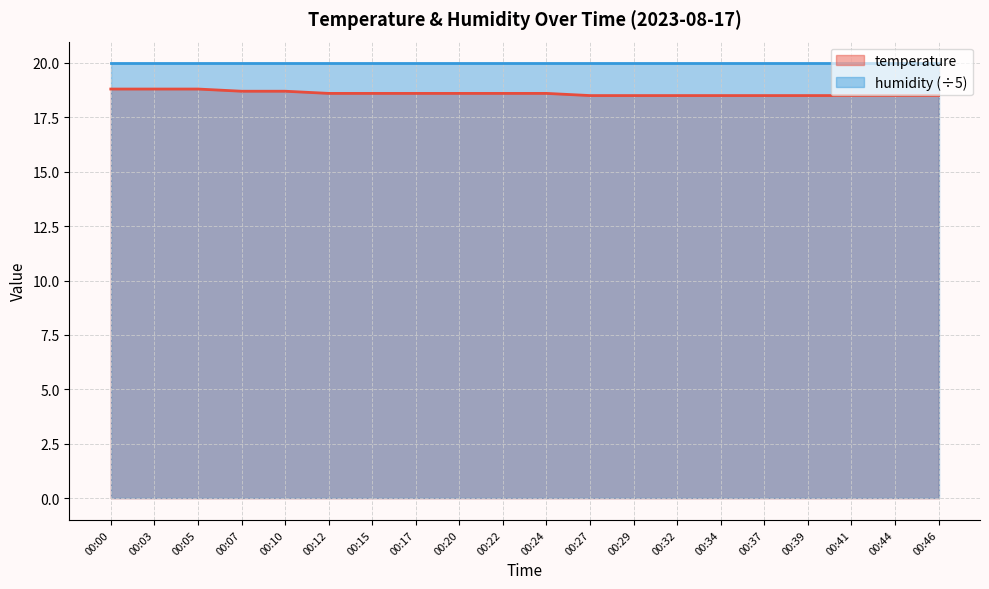

True or false: there are more than 0 points higher than both neighbors.

False